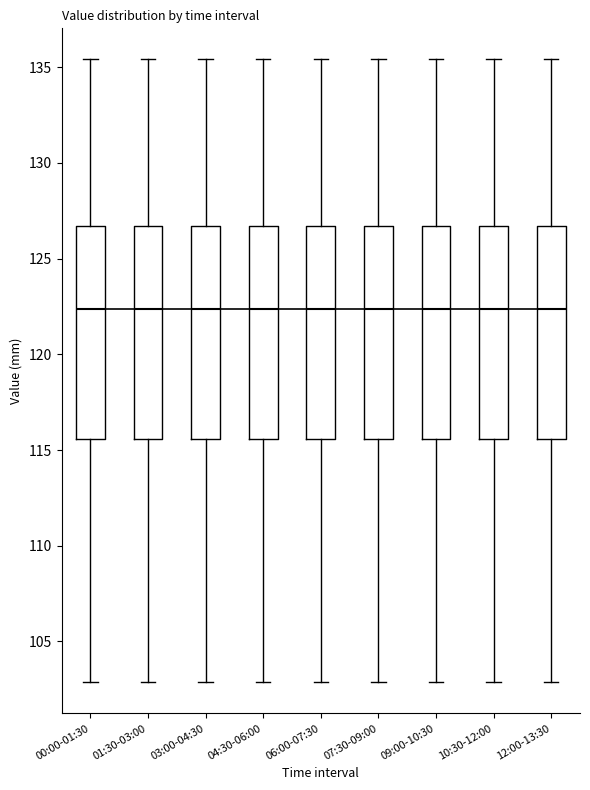

Reading left to right, transcribe this box plot: for each box, give where its median line is, the range the box spans, and where its two whiskers end, as read against the y-axis. The values are not printed on the chart, so give them approximately, as read against the axis.

00:00-01:30: median 122.5, box 115.5 to 126.5, whiskers 103.0 to 135.5
01:30-03:00: median 122.5, box 115.5 to 126.5, whiskers 103.0 to 135.5
03:00-04:30: median 122.5, box 115.5 to 126.5, whiskers 103.0 to 135.5
04:30-06:00: median 122.5, box 115.5 to 126.5, whiskers 103.0 to 135.5
06:00-07:30: median 122.5, box 115.5 to 126.5, whiskers 103.0 to 135.5
07:30-09:00: median 122.5, box 115.5 to 126.5, whiskers 103.0 to 135.5
09:00-10:30: median 122.5, box 115.5 to 126.5, whiskers 103.0 to 135.5
10:30-12:00: median 122.5, box 115.5 to 126.5, whiskers 103.0 to 135.5
12:00-13:30: median 122.5, box 115.5 to 126.5, whiskers 103.0 to 135.5